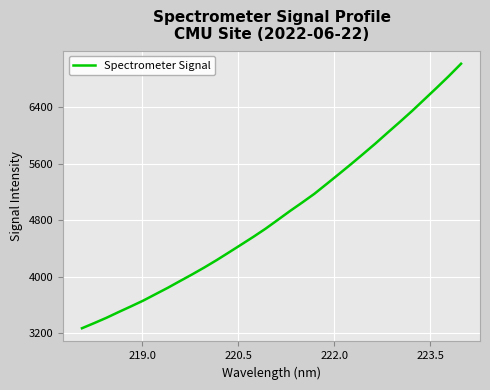

Does the chart display data point markers on the line(s)?

No